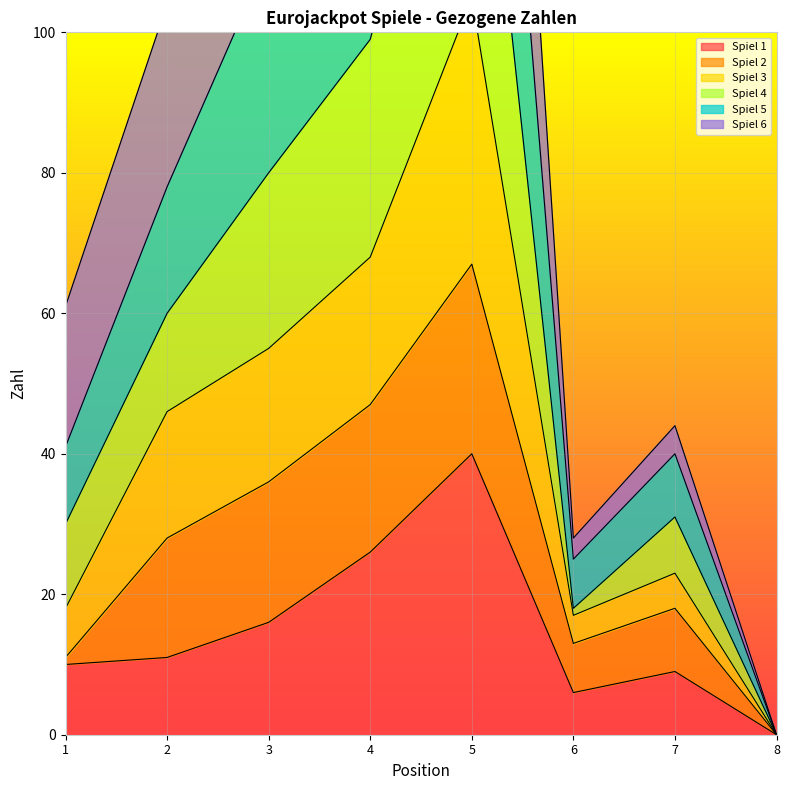

Is it true that Spiel 1 equals 6 at 6?

True